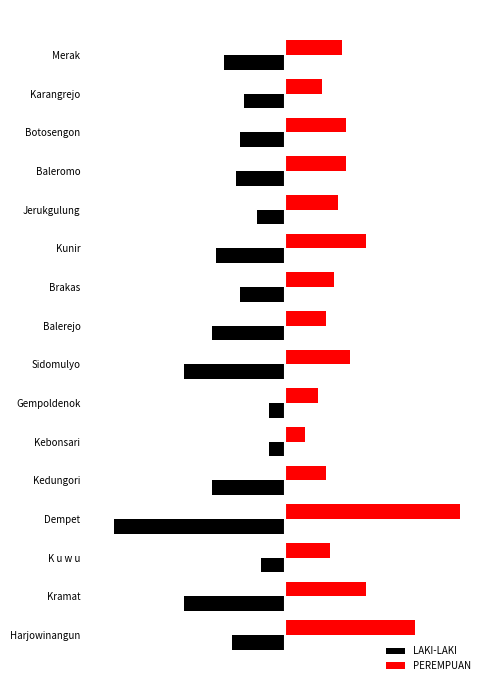

What are all the series names shown in the legend?

LAKI-LAKI, PEREMPUAN